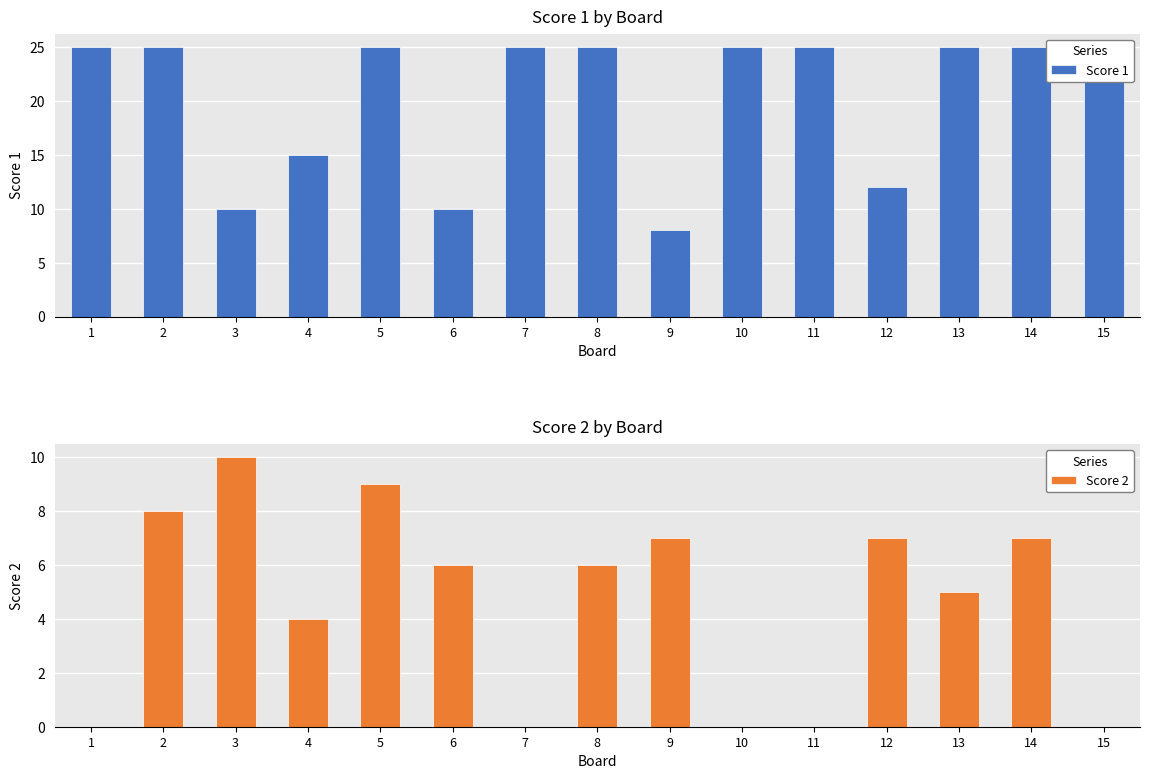

What is the difference between the highest and lowest values at 12?

5